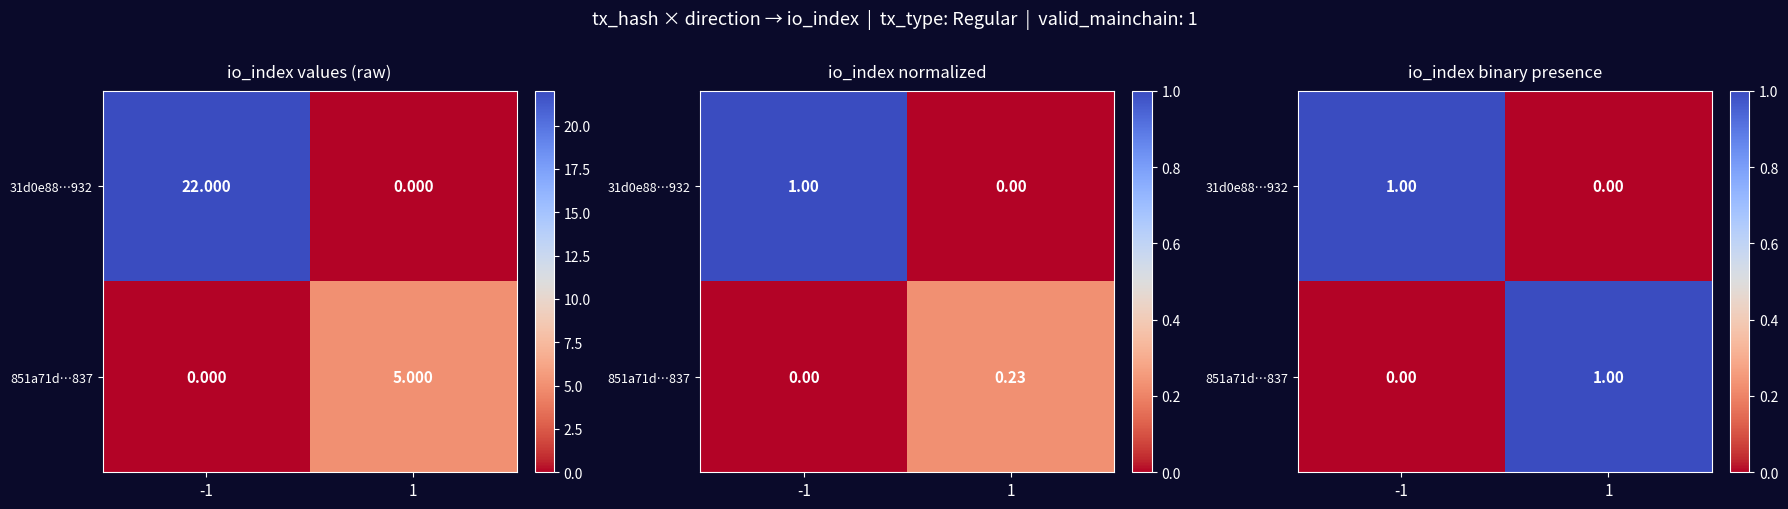

Which has a higher value, 1 or -1?

-1